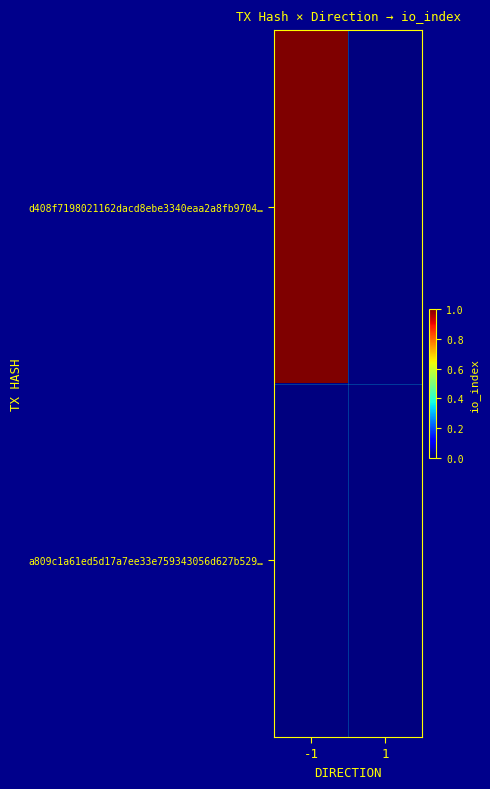

At 1, list the series in order from largest to smallest.

d408f7198021162dacd8ebe3340eaa2a8fb9704…, a809c1a61ed5d17a7ee33e759343056d627b529…